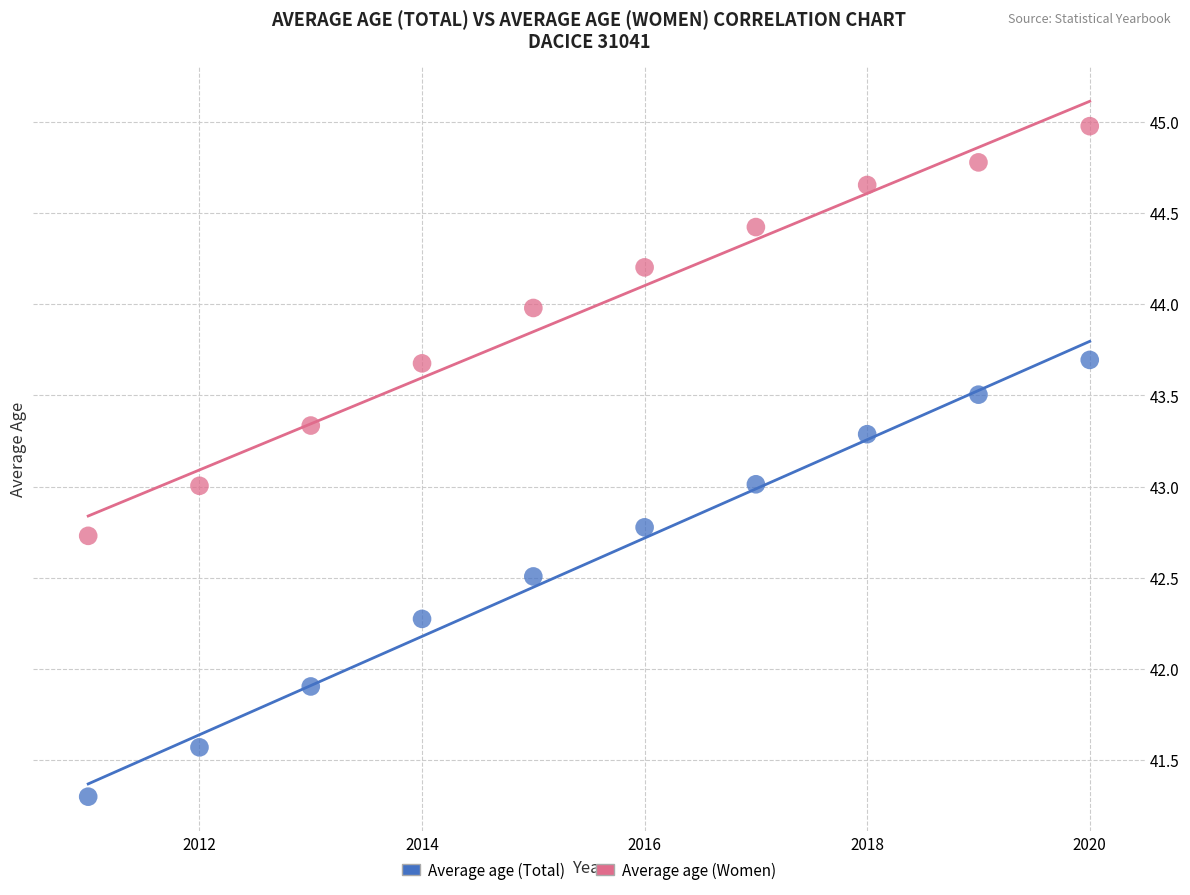

Which series has the widest spread of Y values?

Average age (Total)